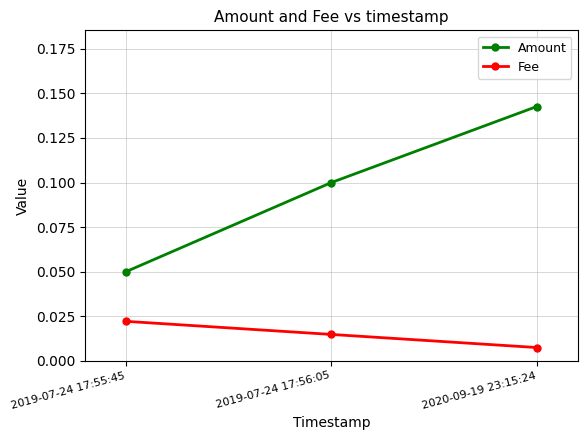

At how many categories does at least one series exceed 0?

3